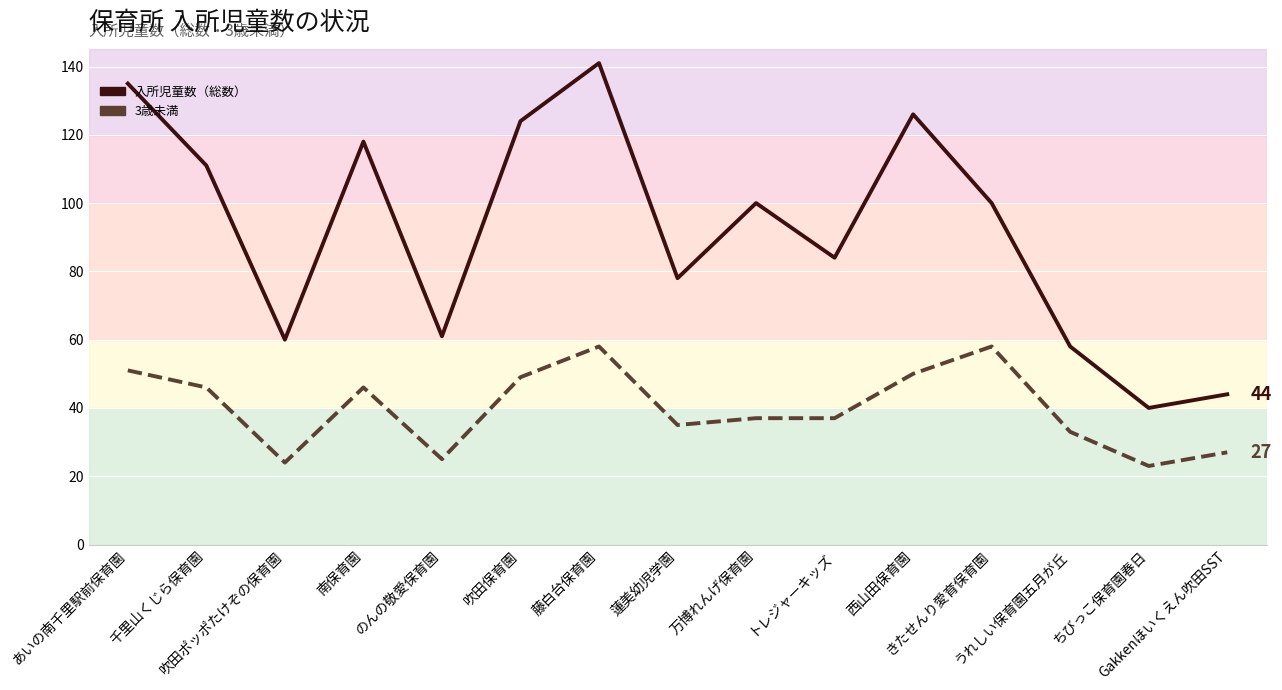

True or false: 3歳未満 has more than 0 points higher than both neighbors.

True